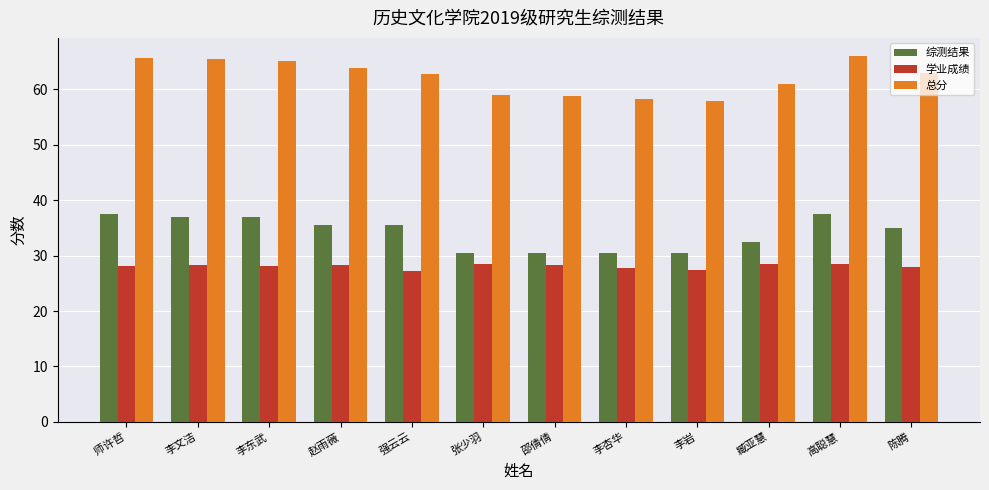

What is the spread (max minus min) of values at 高聪慧?

37.5